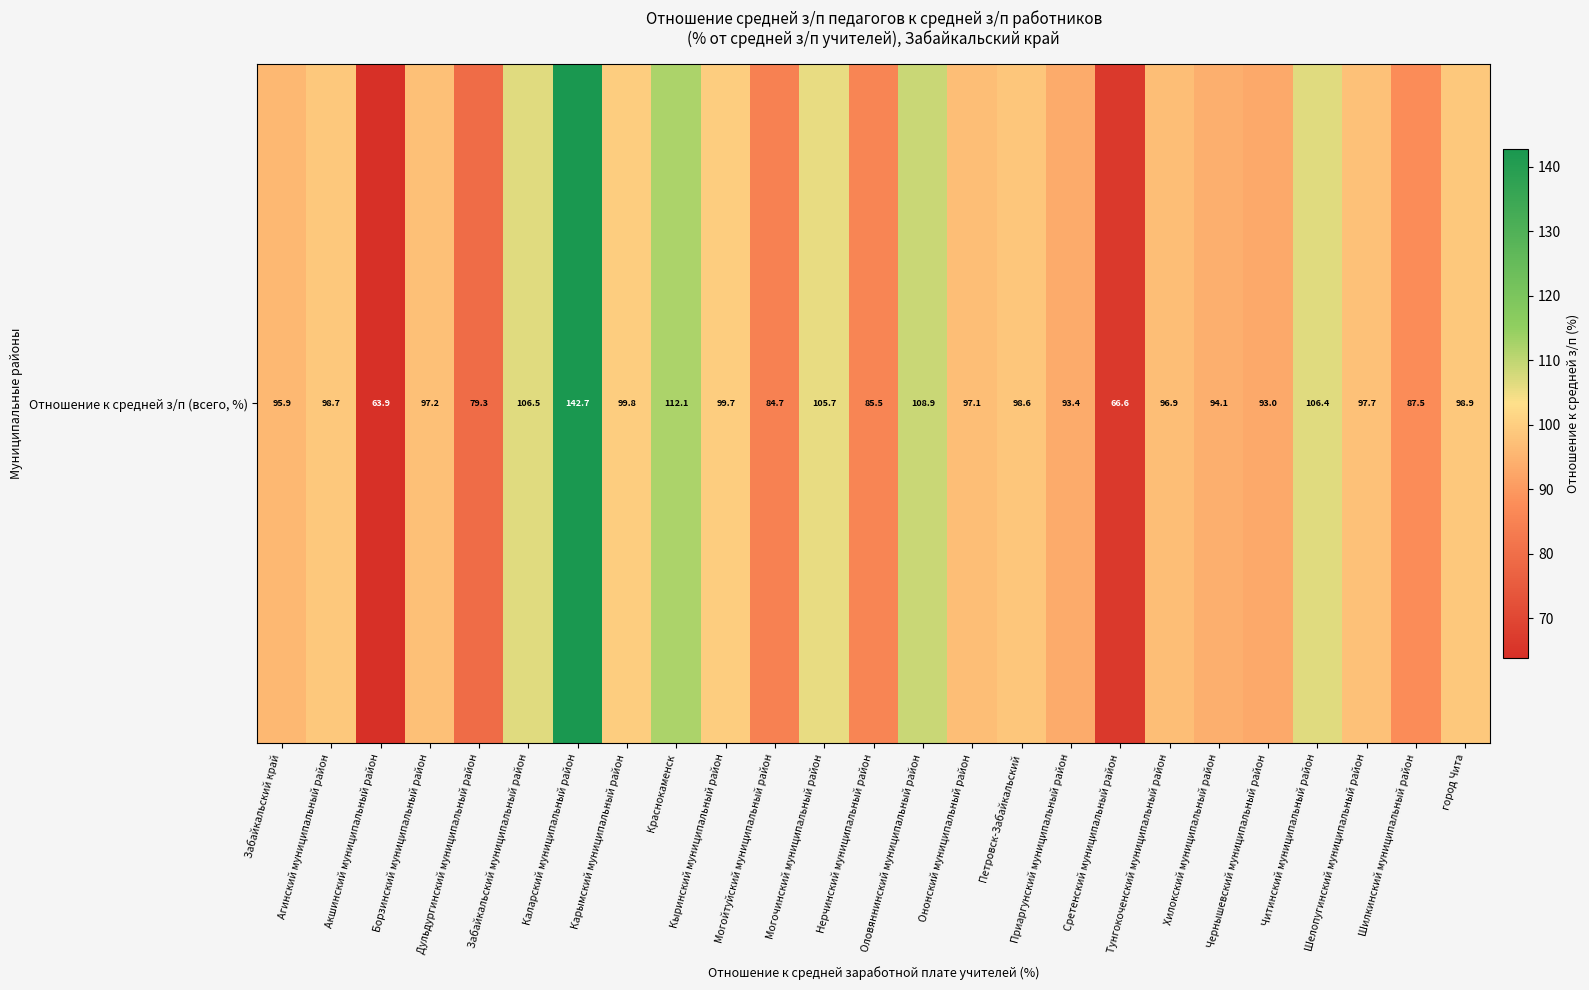

How many categories are shown in the chart?

25